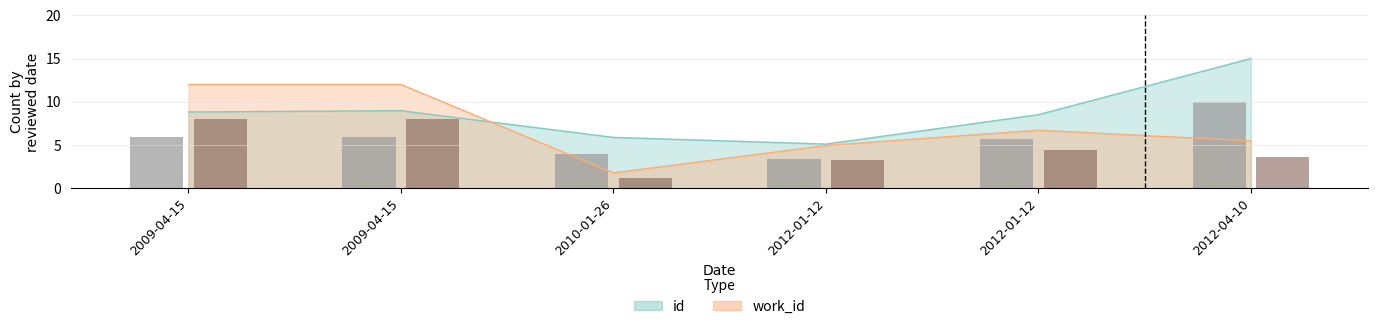

What is the total value across all series at 2009-04-15?

13.9